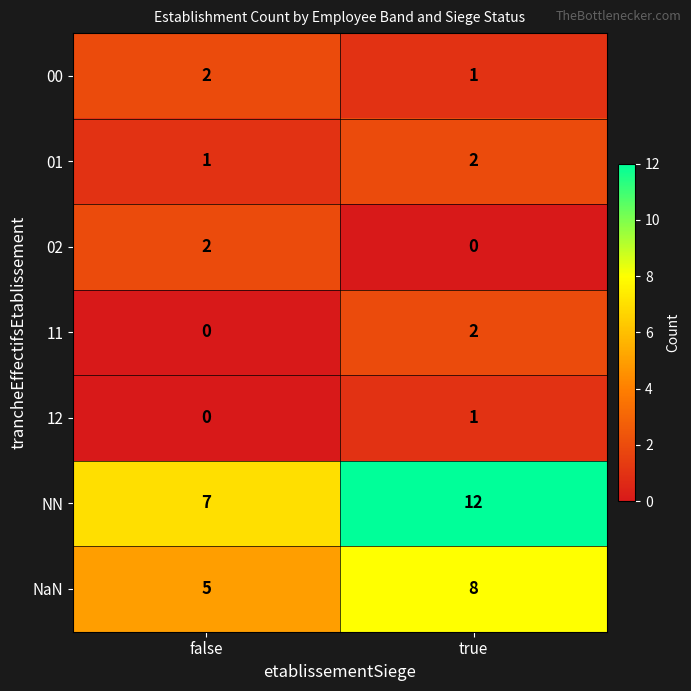

The NaN series shows 5 at false. True or false?

True